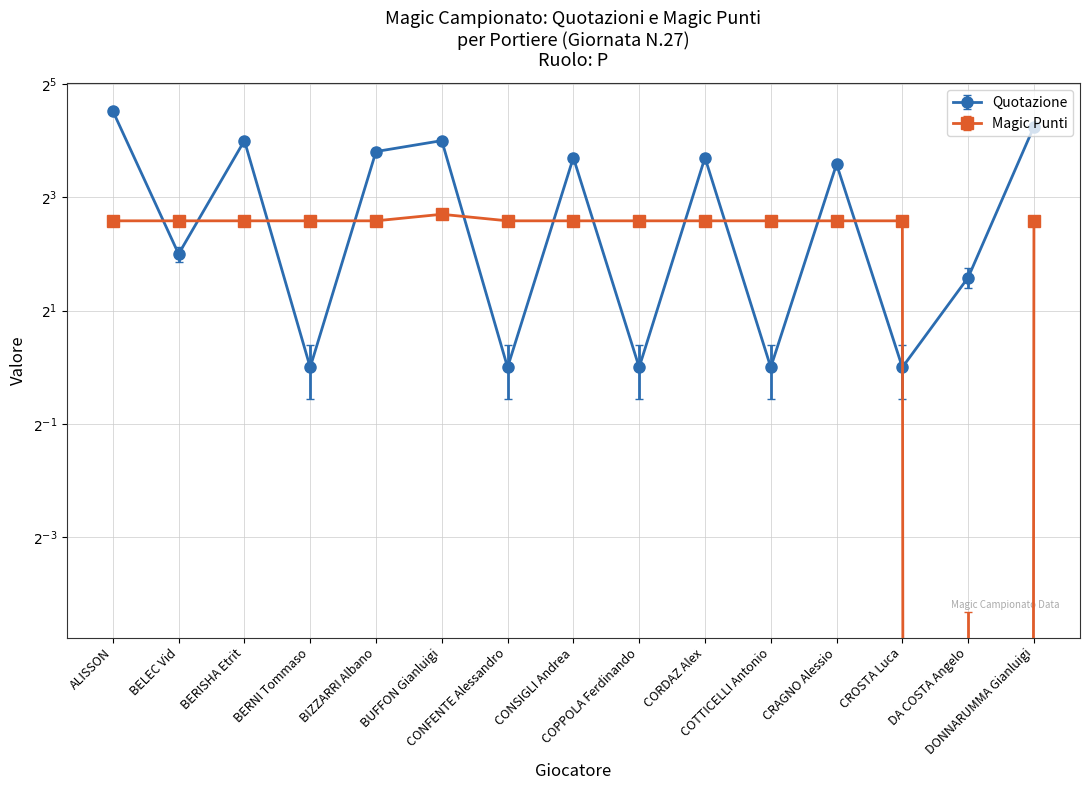

Which series changed the most between COPPOLA Ferdinando and DONNARUMMA Gianluigi?

Quotazione